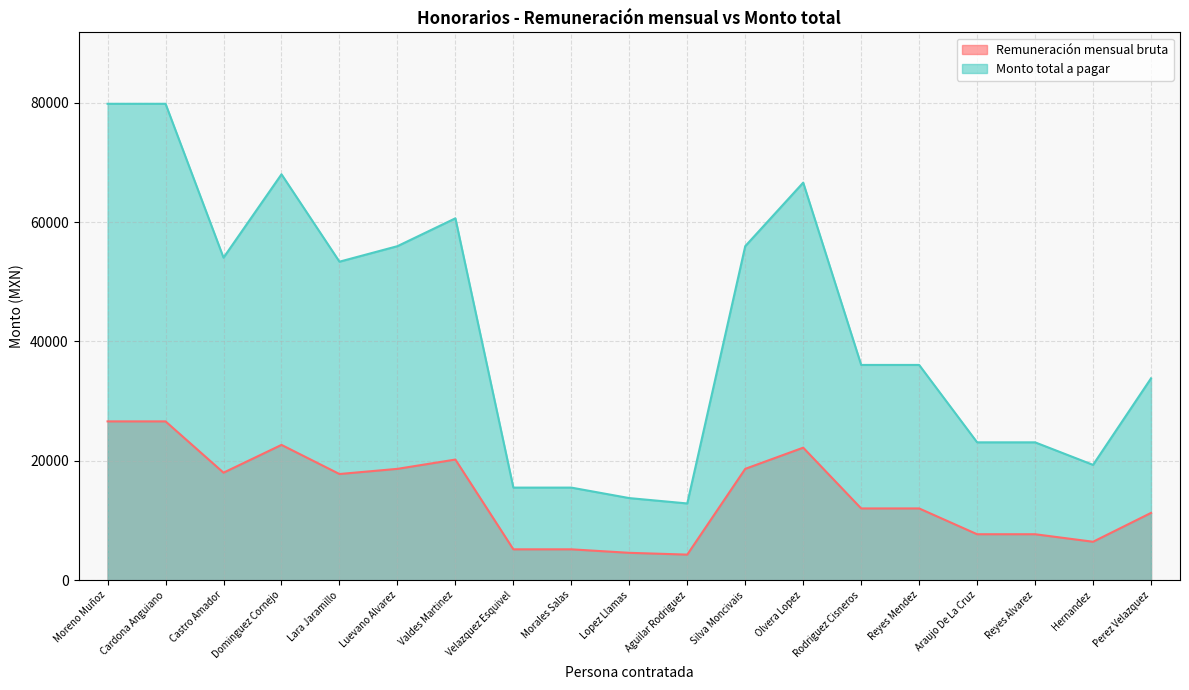

What is the difference between the maximum and minimum values in the Monto total a pagar series?

66968.2